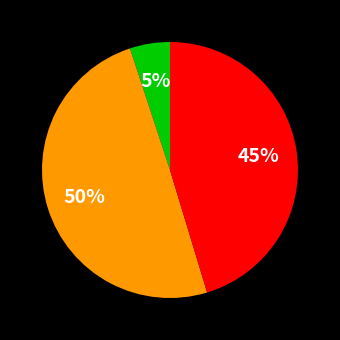

How many slices are in this pie chart?

3